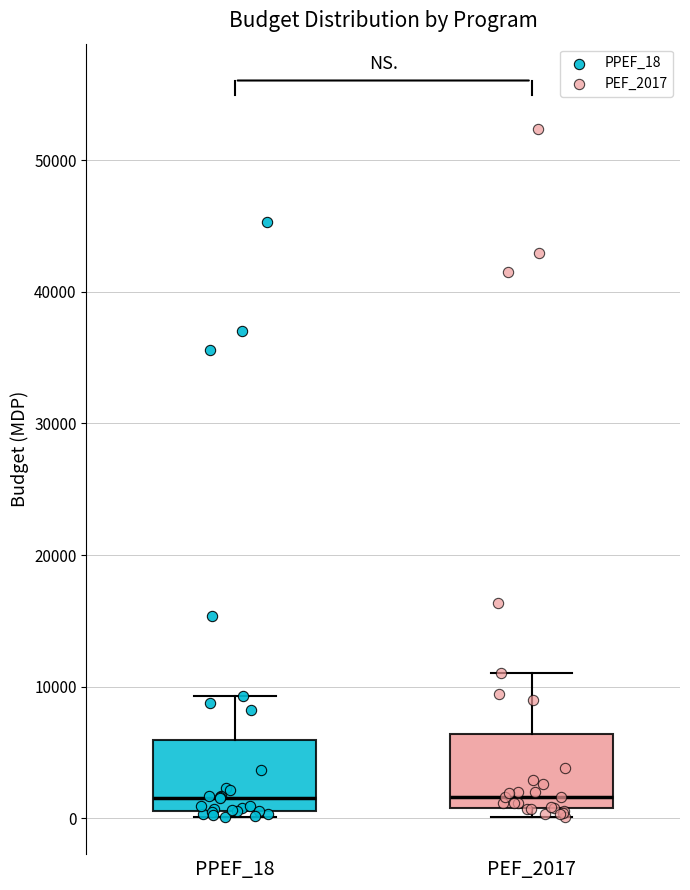

Where is the upper edge of the box for PEF_2017 on the y-axis? The values are not printed on the chart, so give them approximately, as read against the axis.

6000